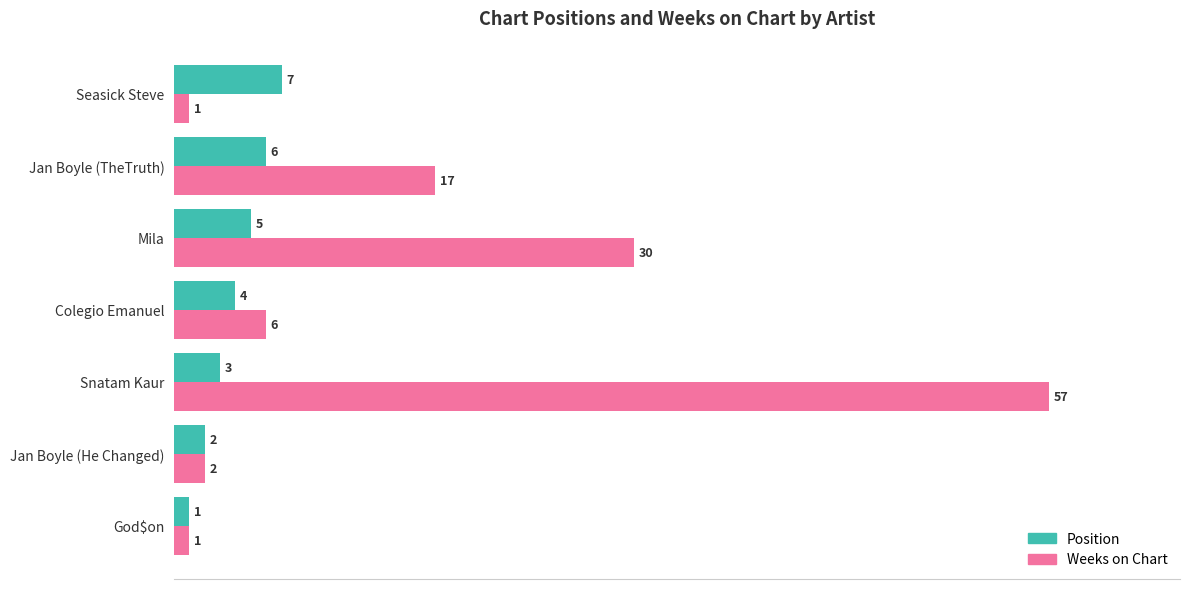

What is the sum of all Position values?

28